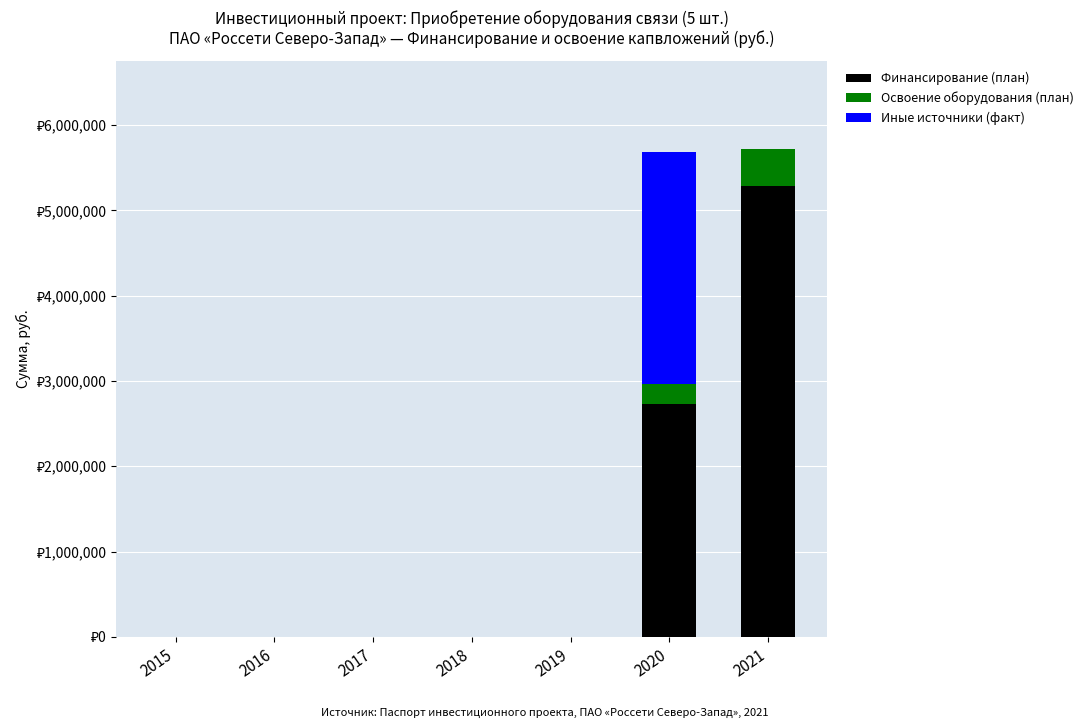

Are the bars grouped side by side (vs. stacked)?

No